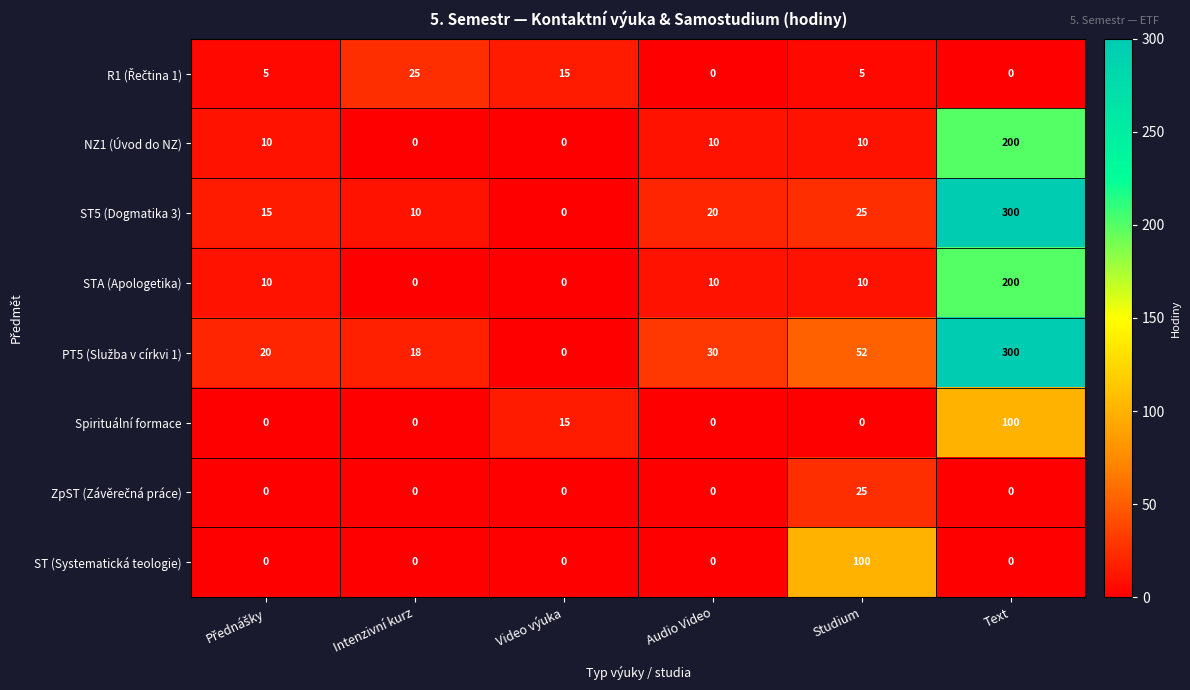

What is the spread (max minus min) of values at Audio Video?

30